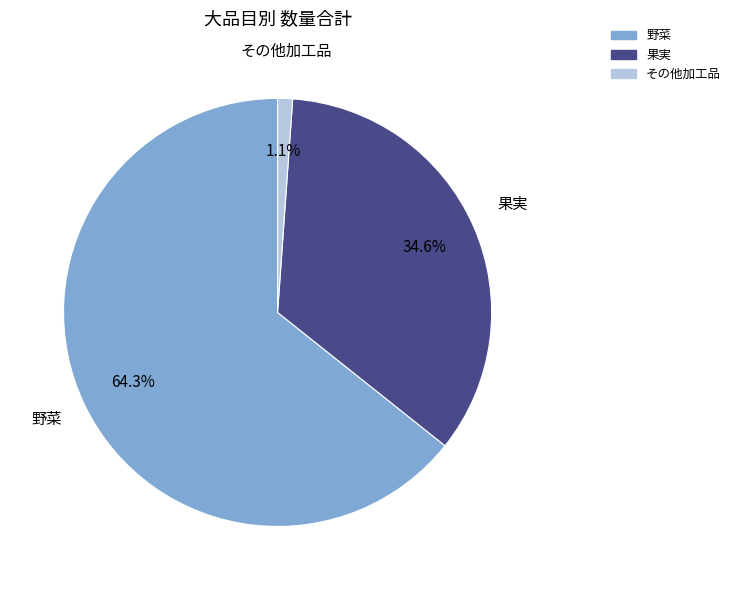

True or false: その他加工品 accounts for 14% of the total.

False